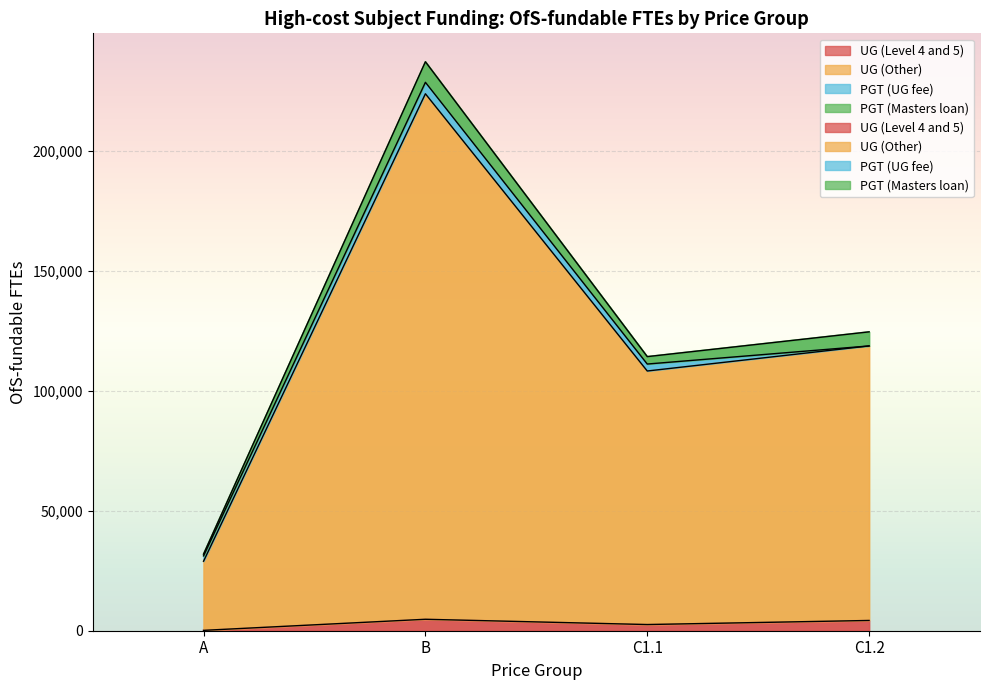

At which label does UG (Level 4 and 5) reach its peak?

B